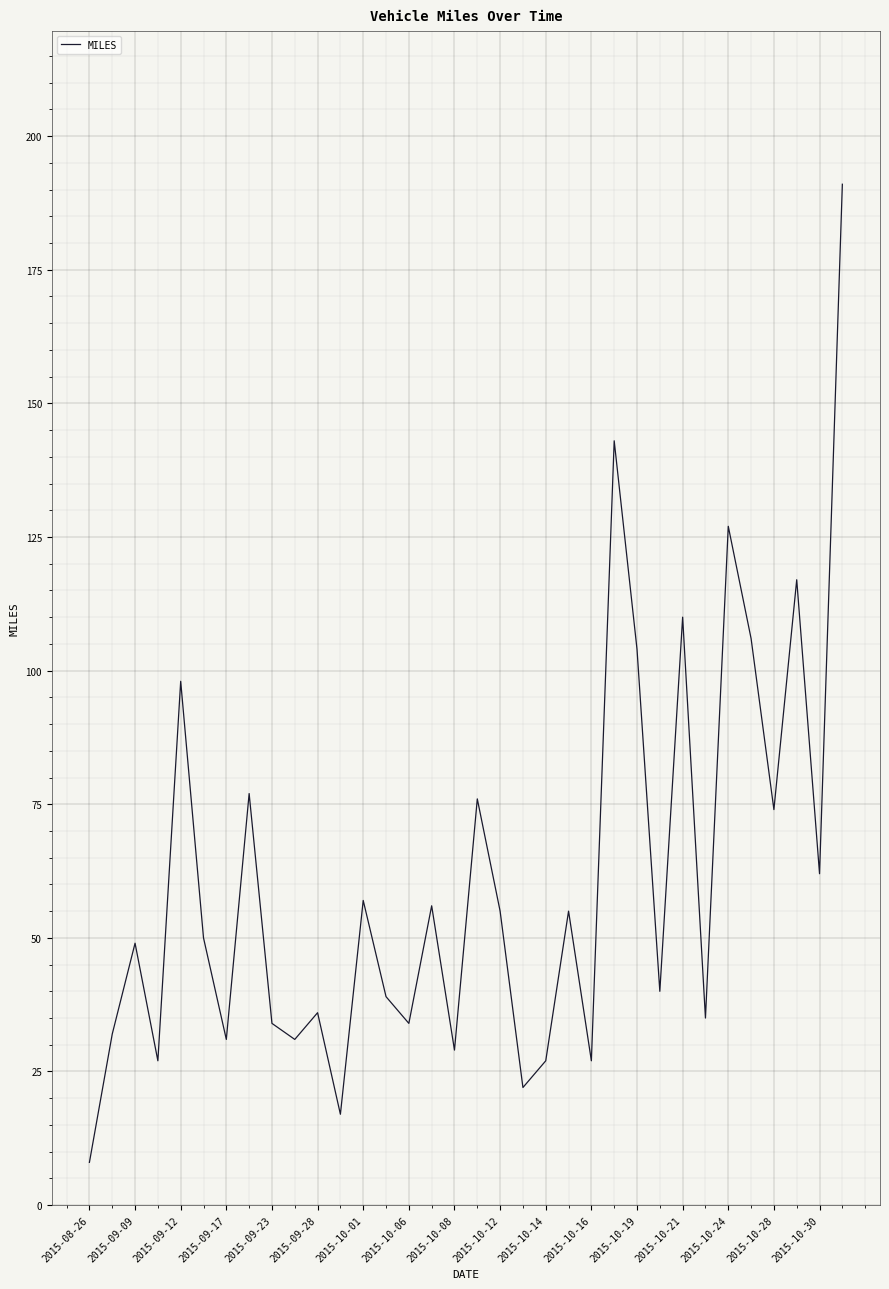

What is the greatest value displayed?

191